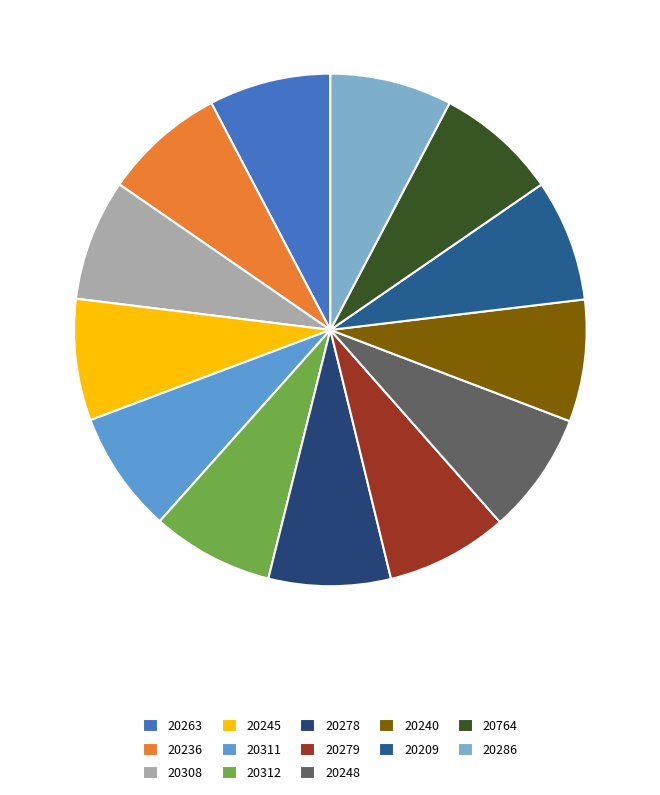

Is there a majority slice in this chart?

No